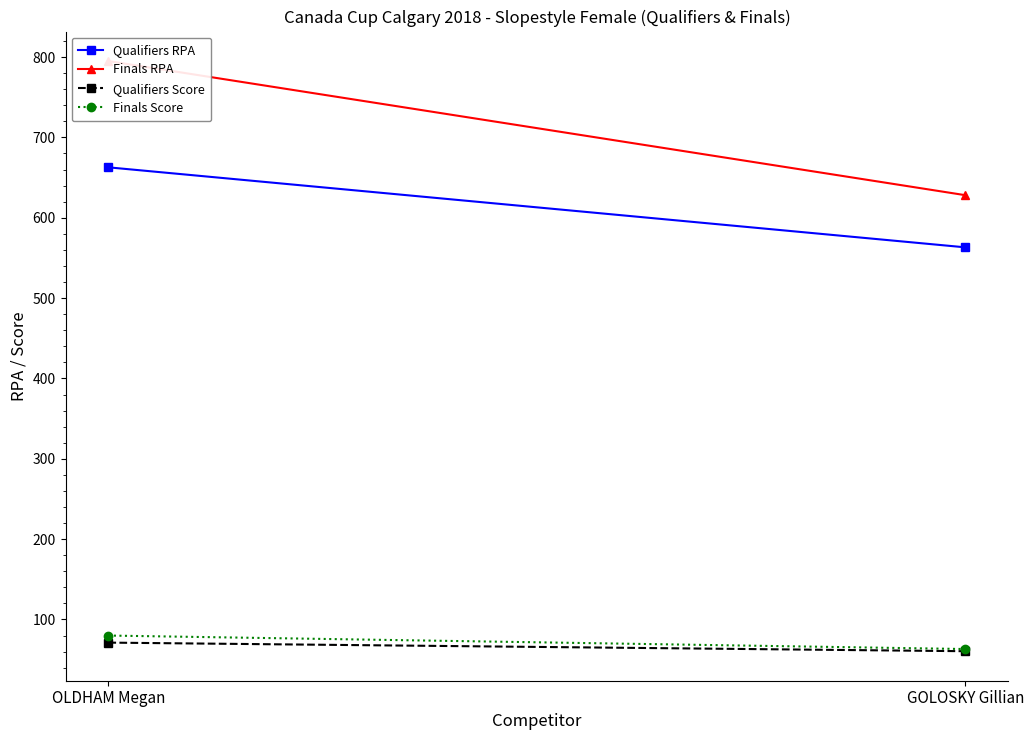

Is the value of Finals Score at OLDHAM Megan greater than the value of Qualifiers RPA at OLDHAM Megan?

No